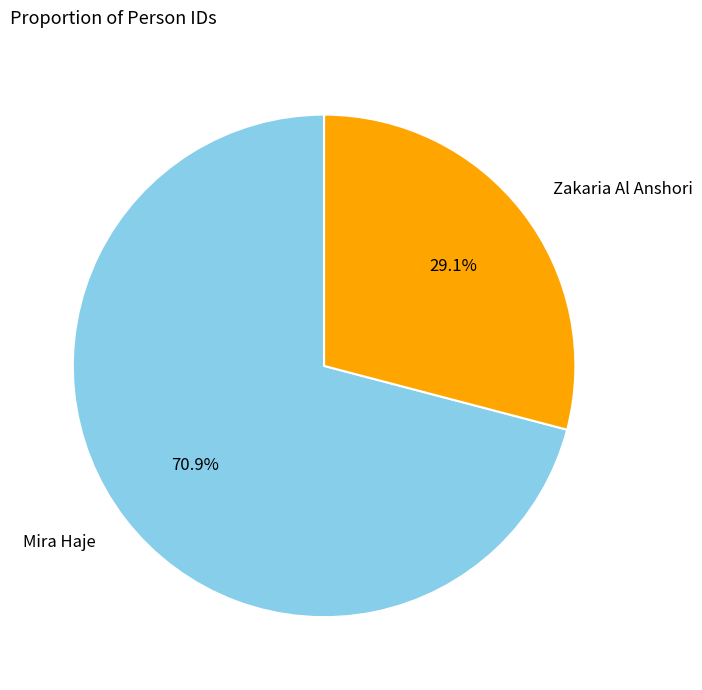

To the nearest percent, what portion does Mira Haje represent?

71%